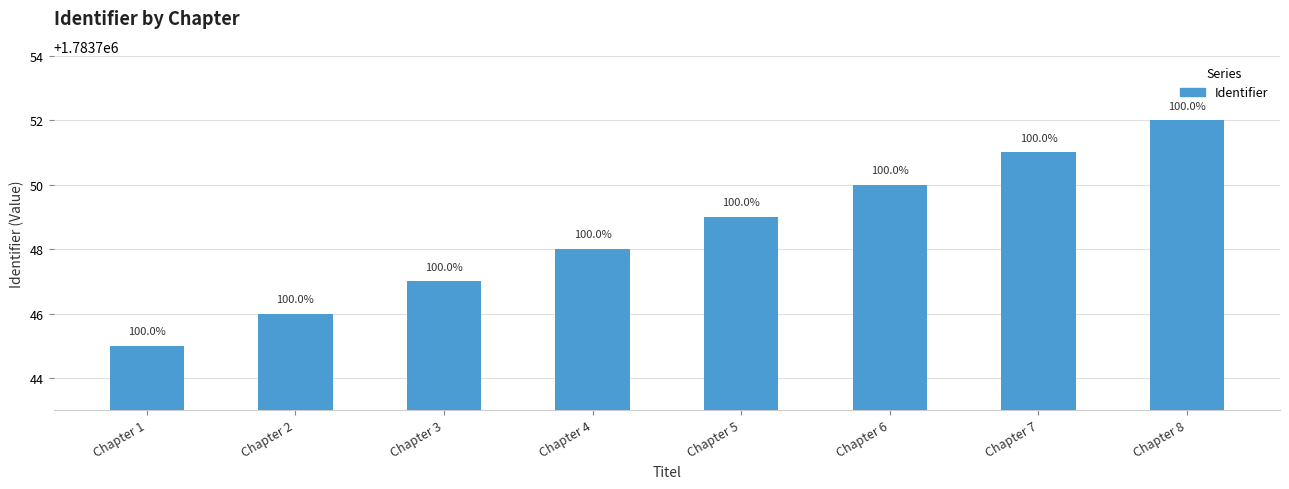

Reading left to right, extract all data points from this chart.

Chapter 1=1783745	Chapter 2=1783746	Chapter 3=1783747	Chapter 4=1783748	Chapter 5=1783749	Chapter 6=1783750	Chapter 7=1783751	Chapter 8=1783752